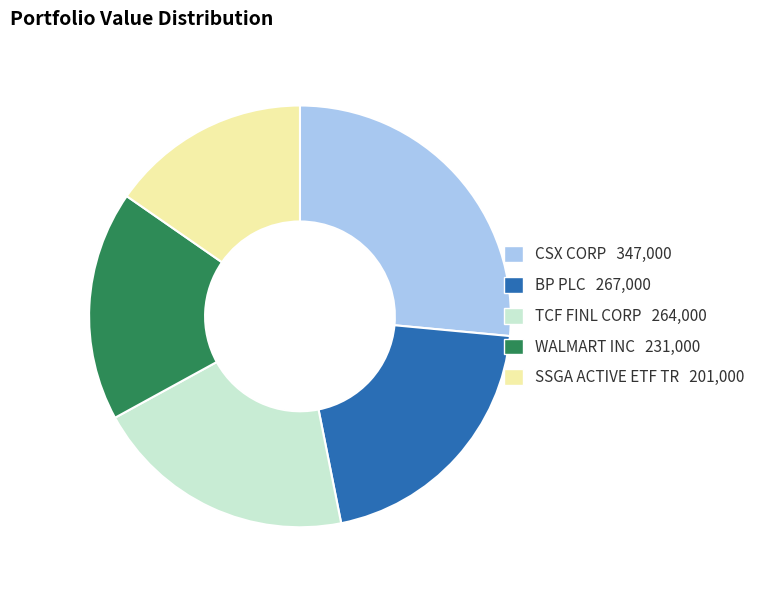

How many slices are in this pie chart?

5